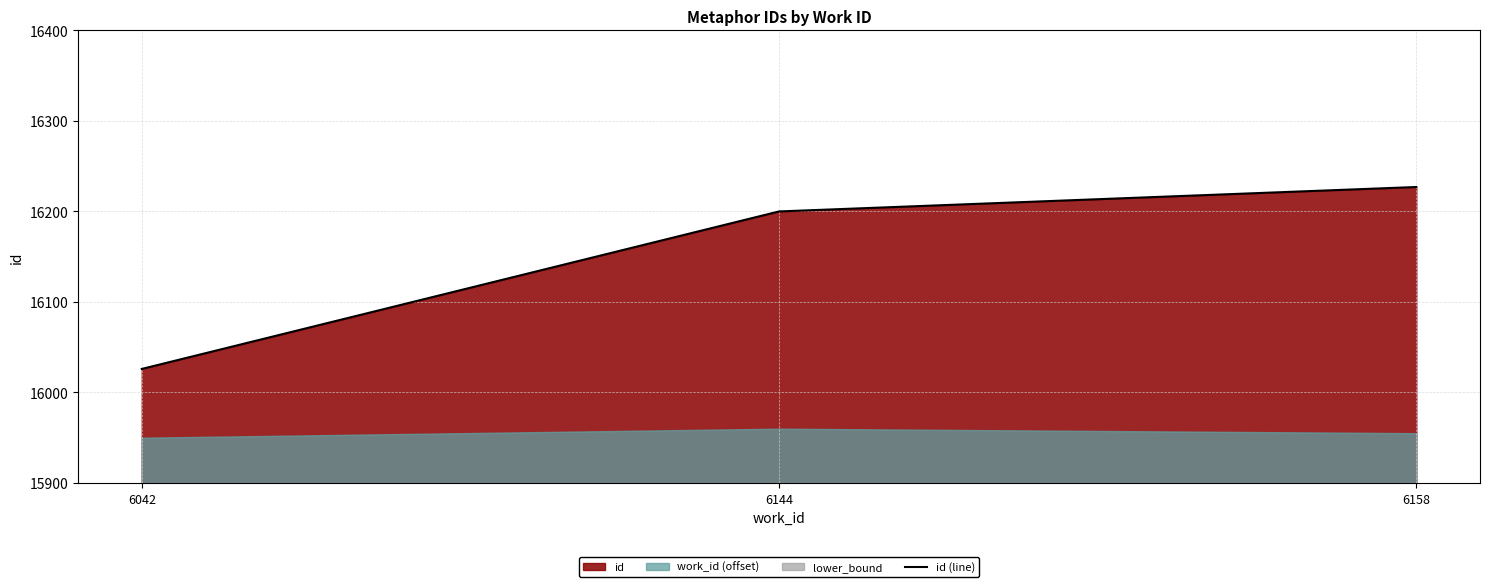

List the labels in order of value, smallest first.

6042, 6144, 6158